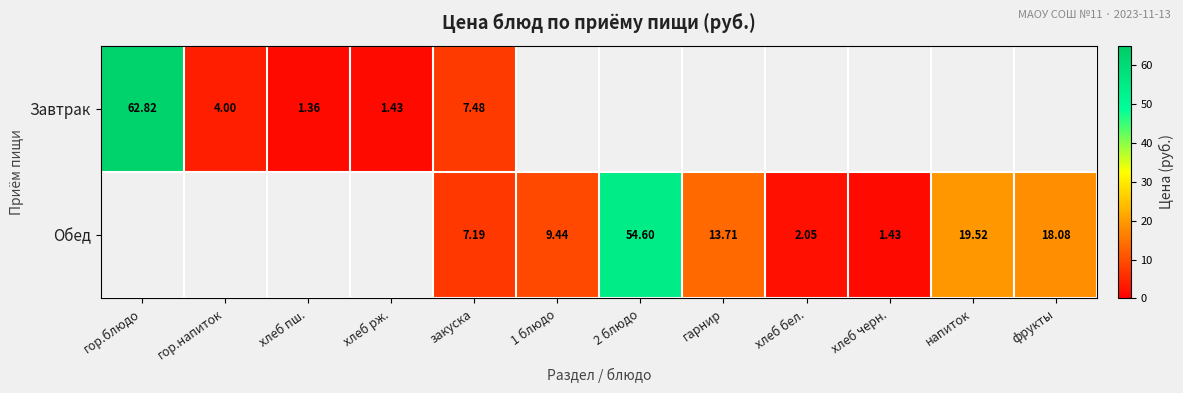

The value of Завтрак at гор.блюдо is 92.2. True or false?

False